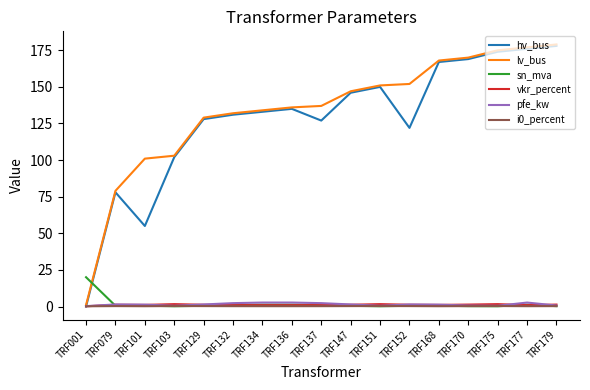

True or false: hv_bus and sn_mva intersect in this chart.

True